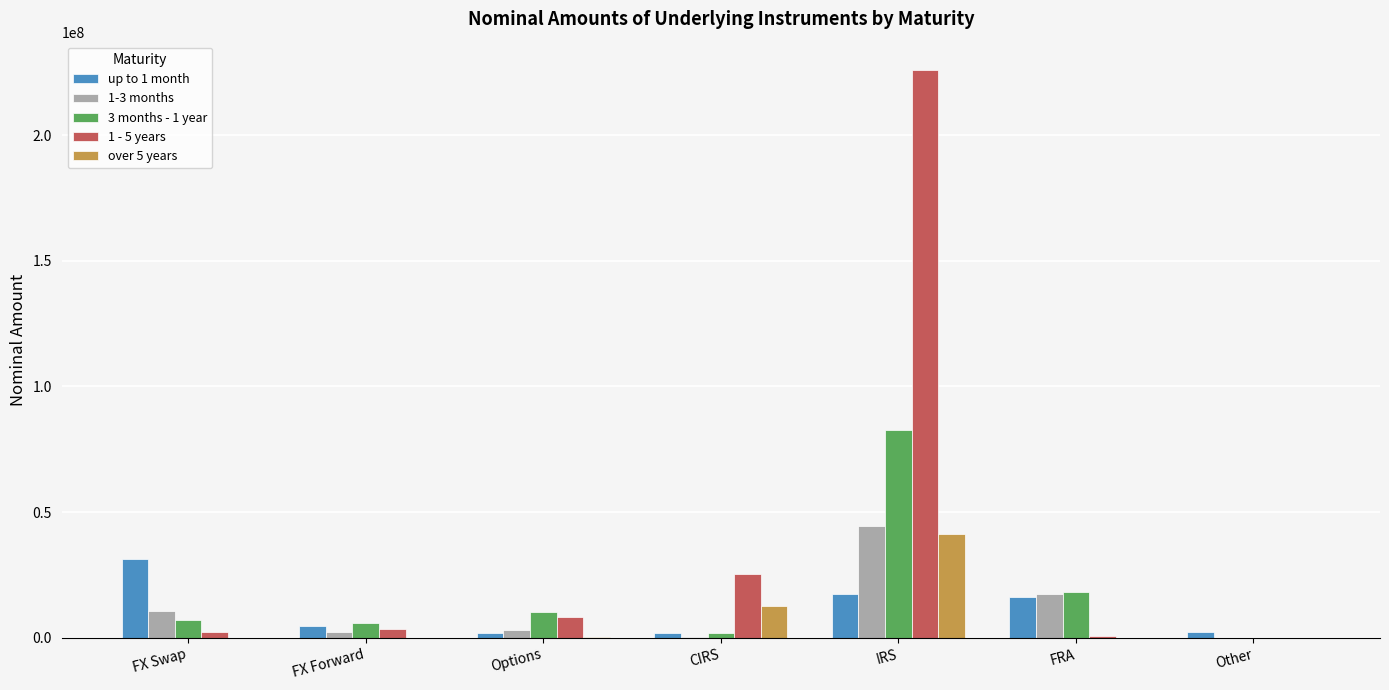

Is the value of over 5 years at CIRS greater than the value of 3 months - 1 year at FX Forward?

Yes